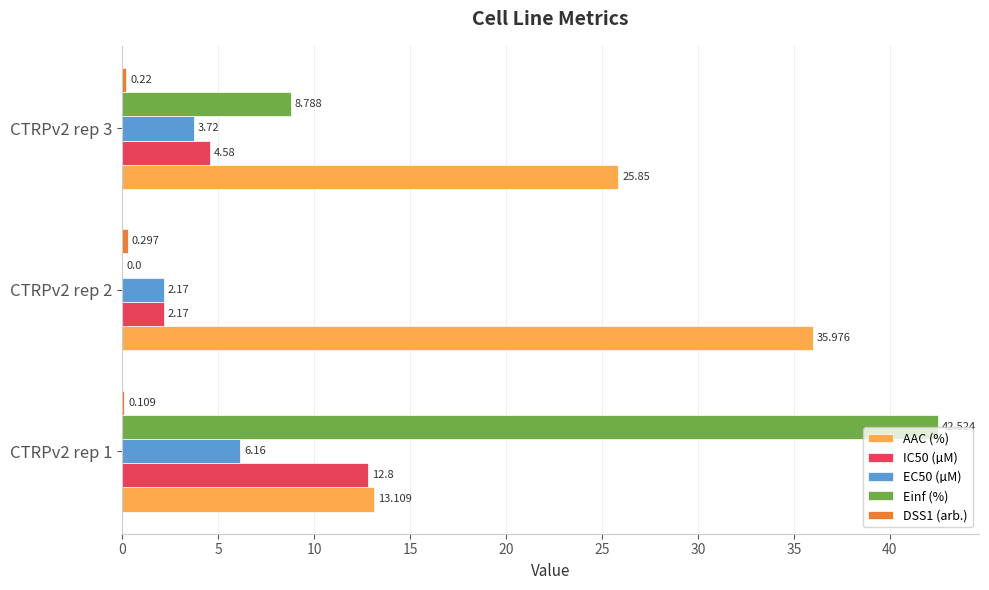

Which series has the largest total across all categories?

AAC (%)